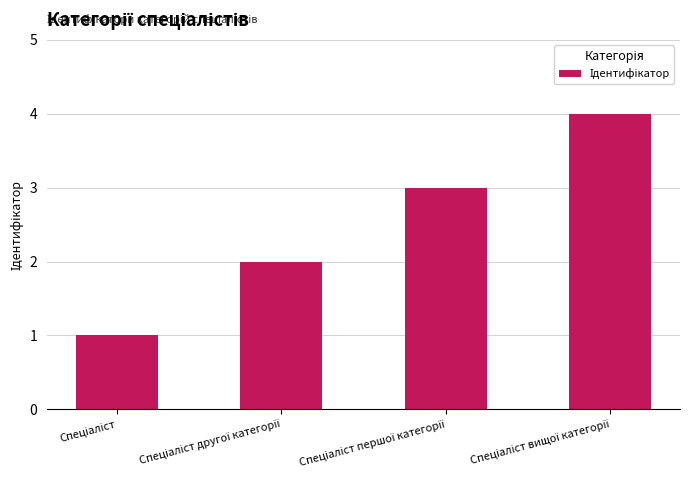

What is the maximum value shown in the chart?

4